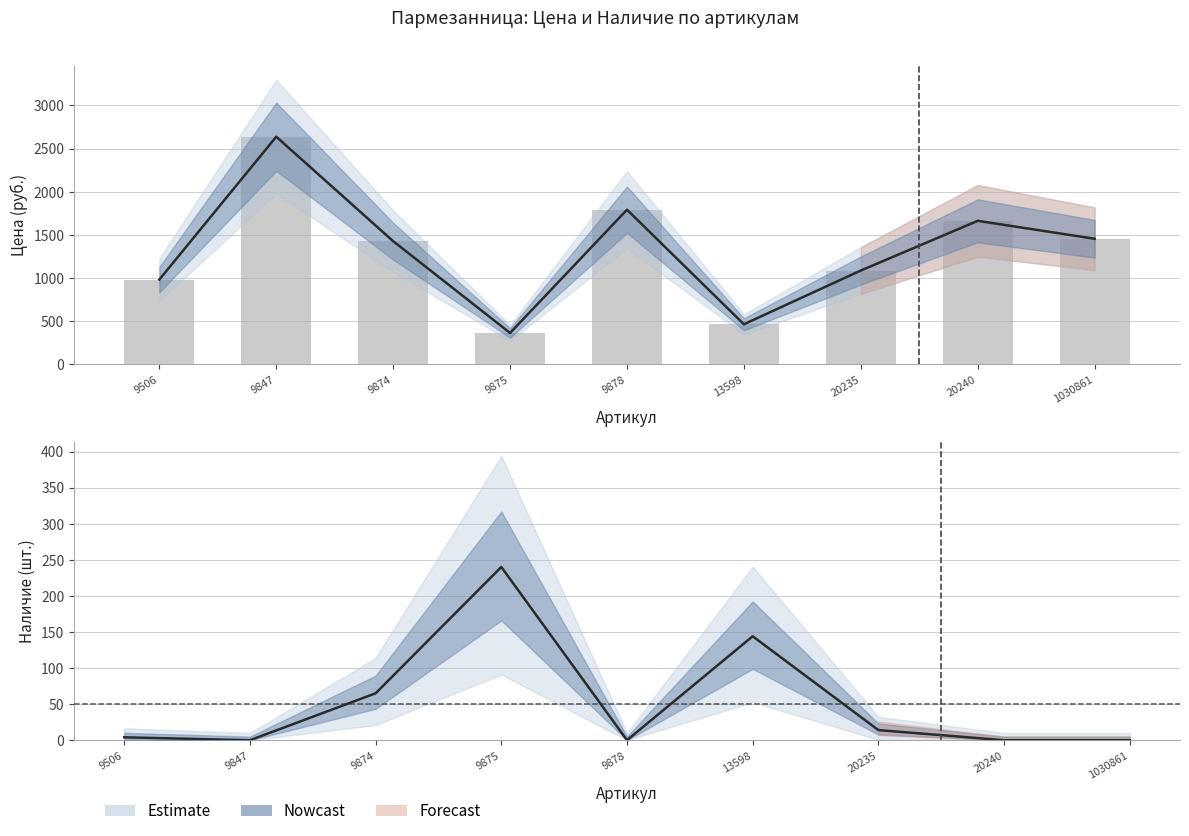

Rank the categories by Наличие value from highest to lowest.

9875, 13598, 9874, 20235, 9506, 9847, 9878, 20240, 1030861